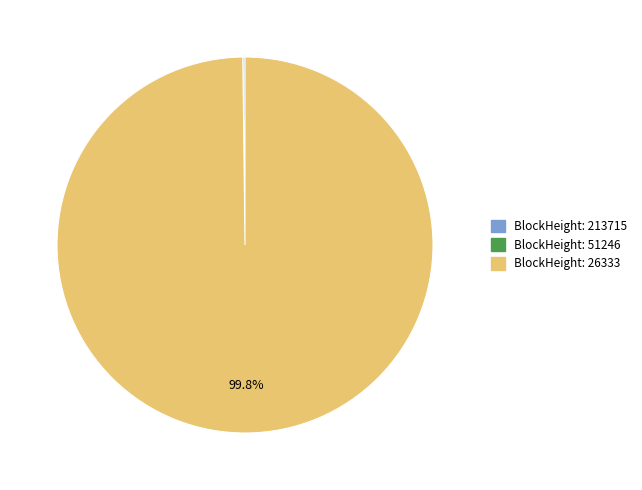

Does any single category account for the majority?

Yes